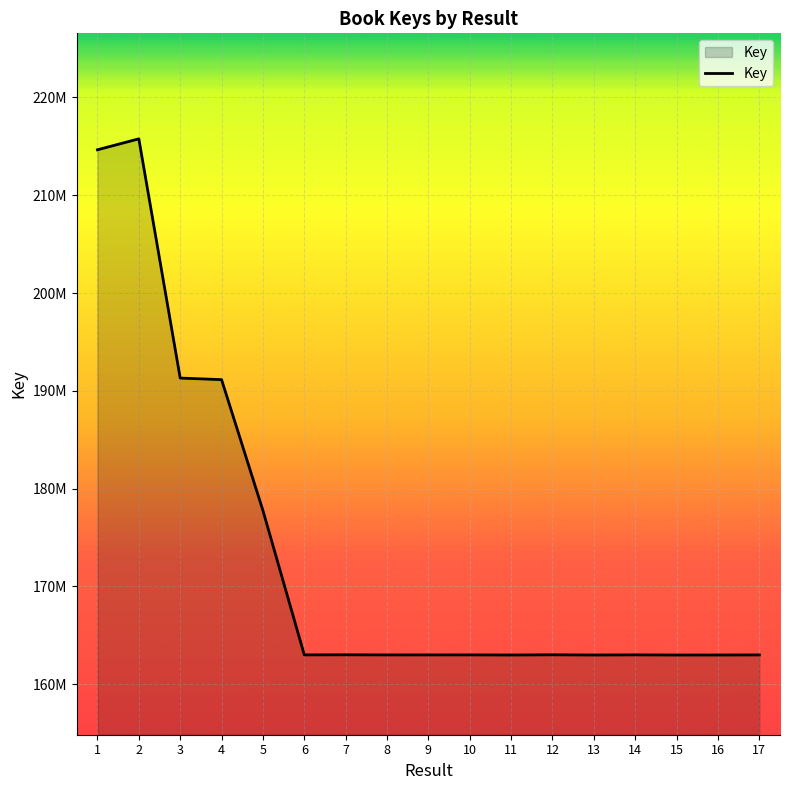

Reading left to right, transcribe all the data shown in this chart.

1=214645278	2=215762619	3=191303821	4=191141632	5=177763446	6=163000463	7=163008038	8=162997748	9=162998425	10=163000202	11=162988462	12=163008365	13=162988201	14=163001243	15=162986425	16=162988854	17=162996119